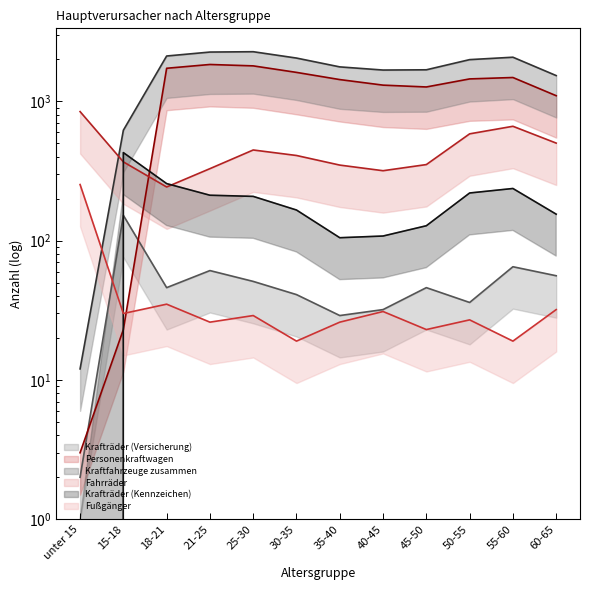

At which label does Krafträder (Kennzeichen) reach its minimum?

unter 15